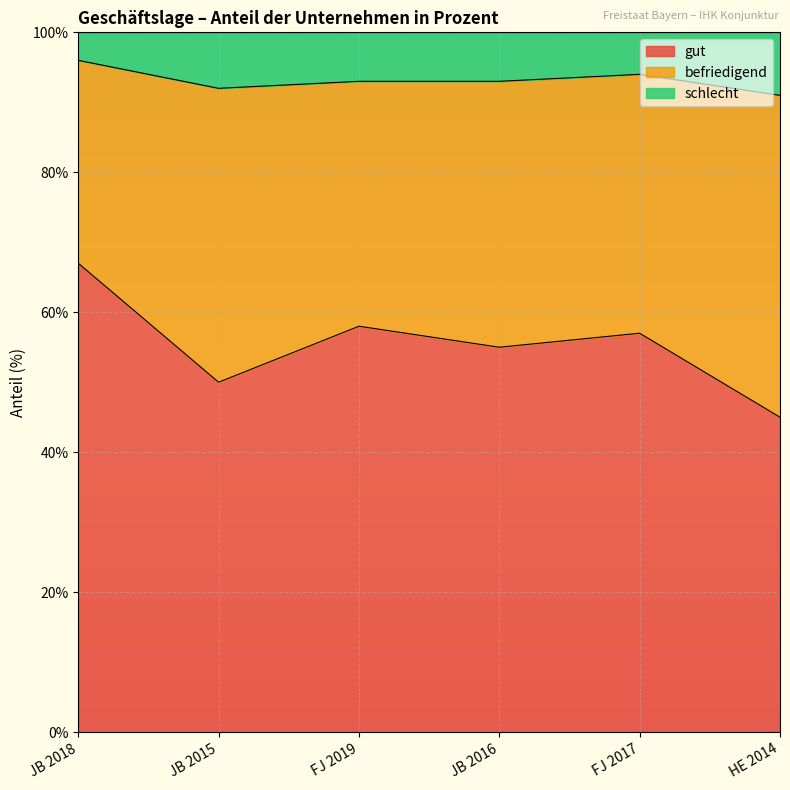

List the labels in order of gut value, smallest first.

HE 2014, JB 2015, JB 2016, FJ 2017, FJ 2019, JB 2018